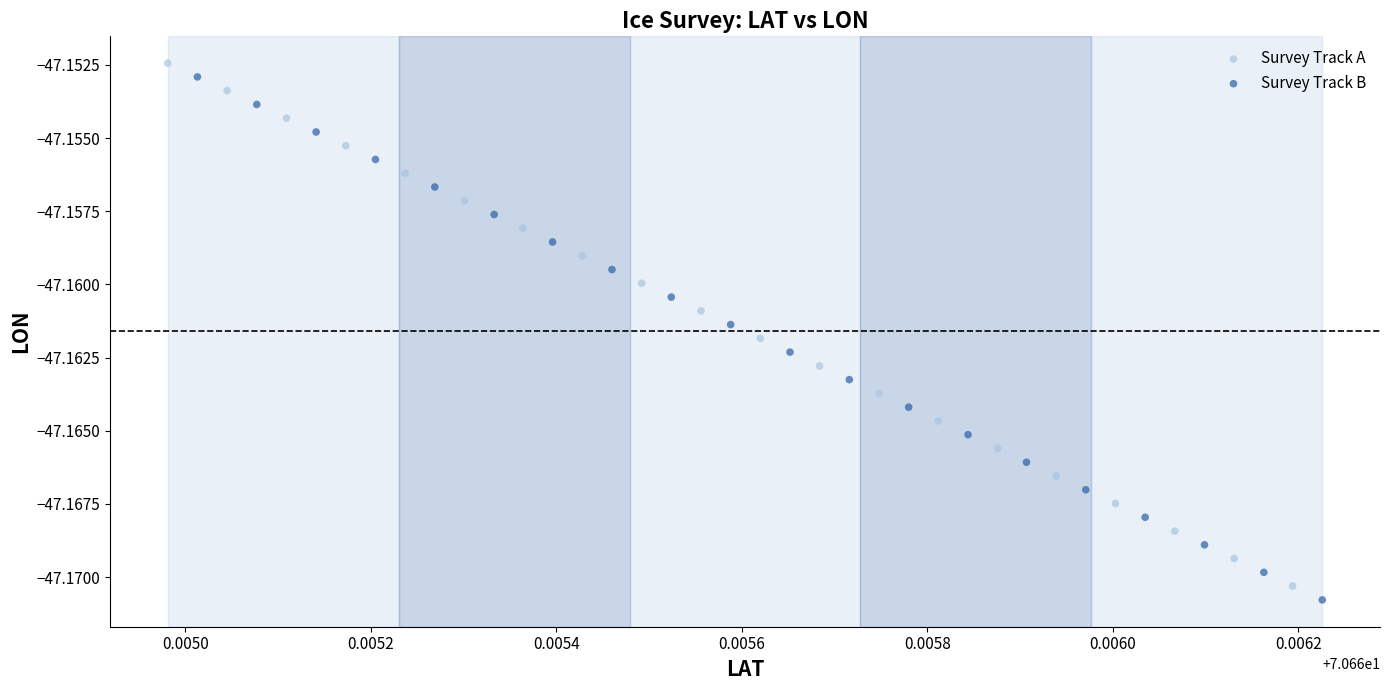

What are all the series names shown in the legend?

Survey Track A, Survey Track B